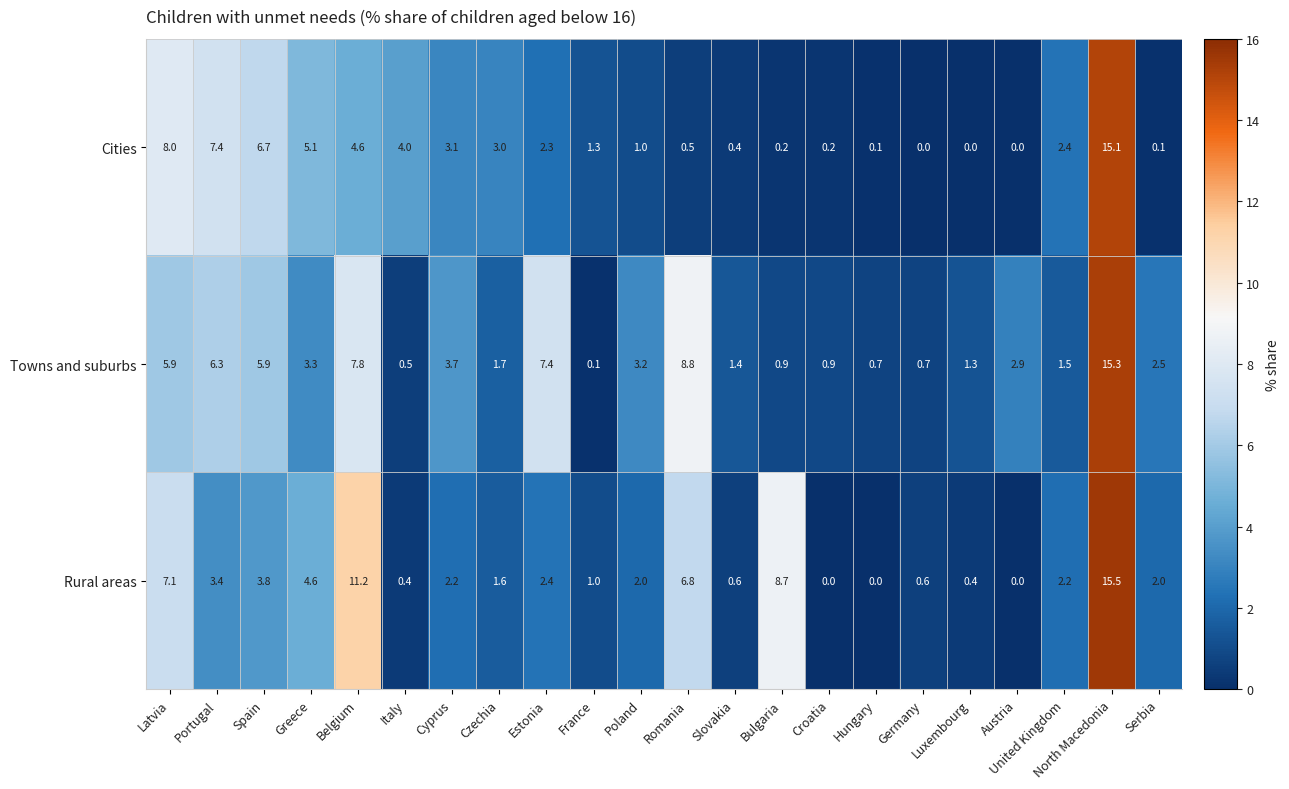

At how many categories does at least one series exceed 7?

7